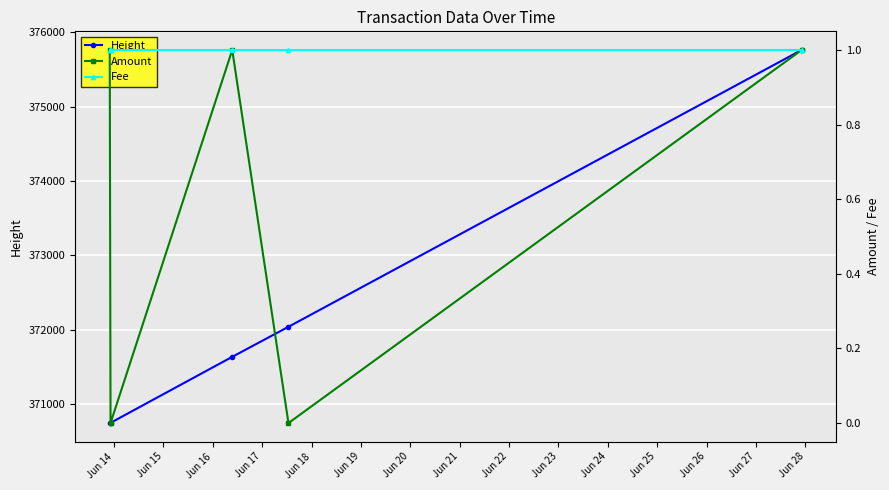

What is the value of the Height point at the 1st from the left?

370745